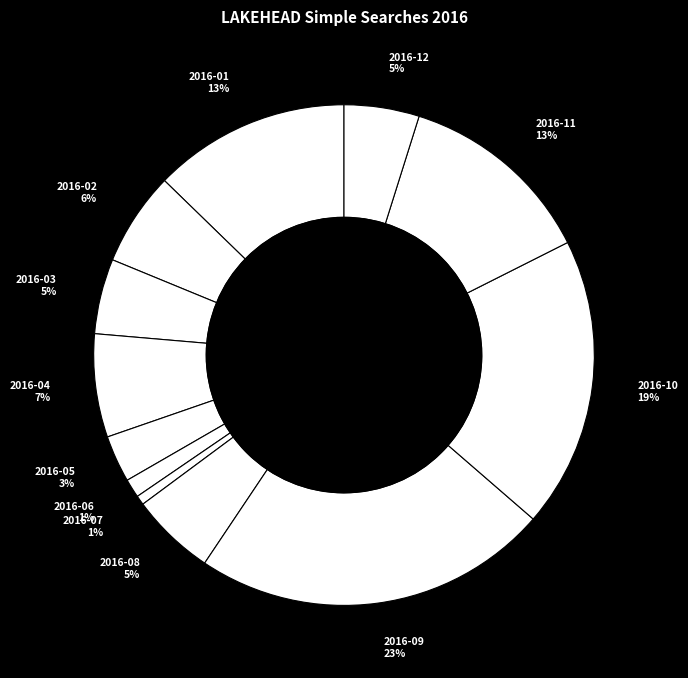

To the nearest percent, what portion does 2016-02 represent?

6%